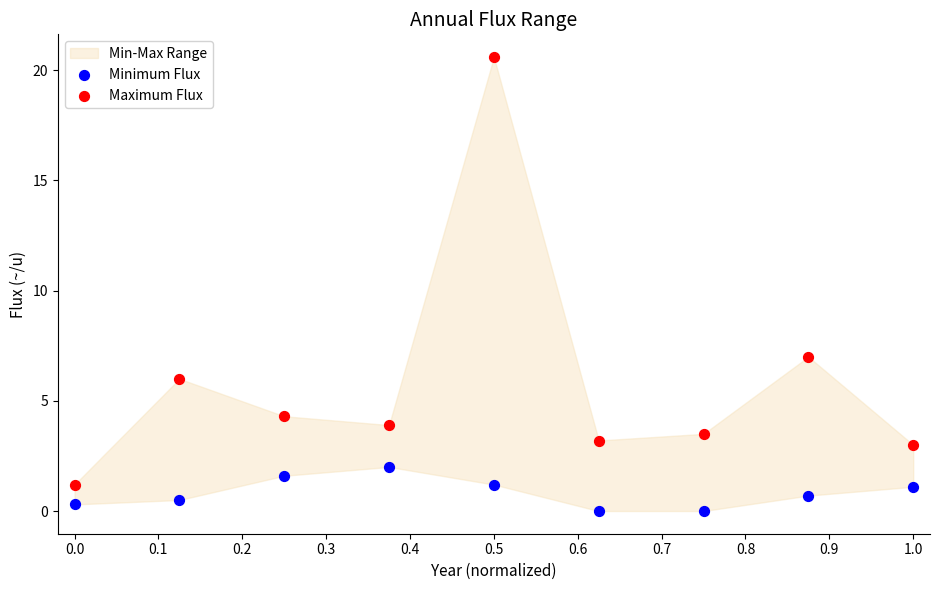

In the Maximum Flux series, what Y value is closest to 10?

7.0